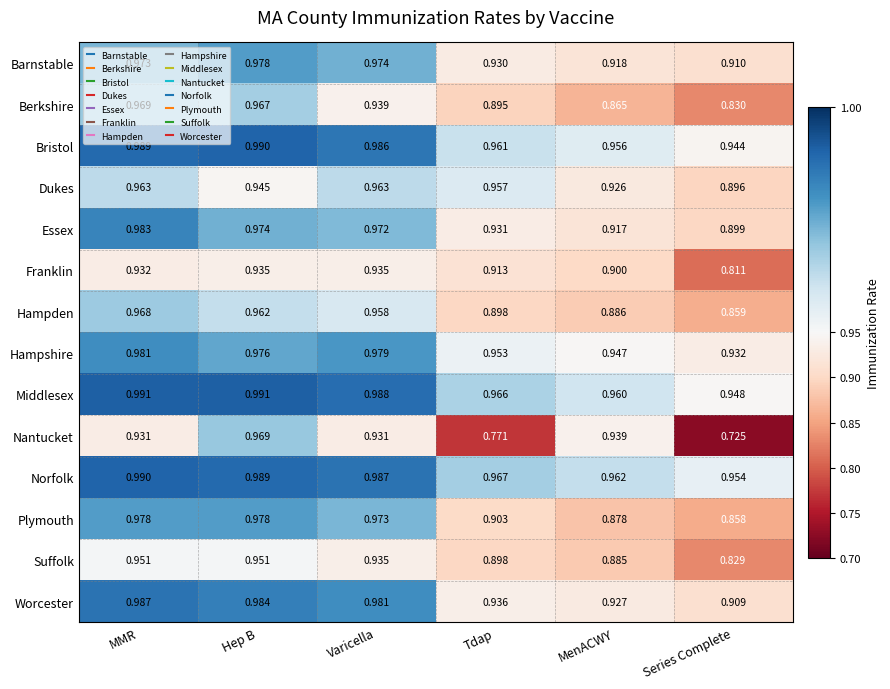

Between MenACWY and Series Complete, which series saw the biggest shift?

Nantucket